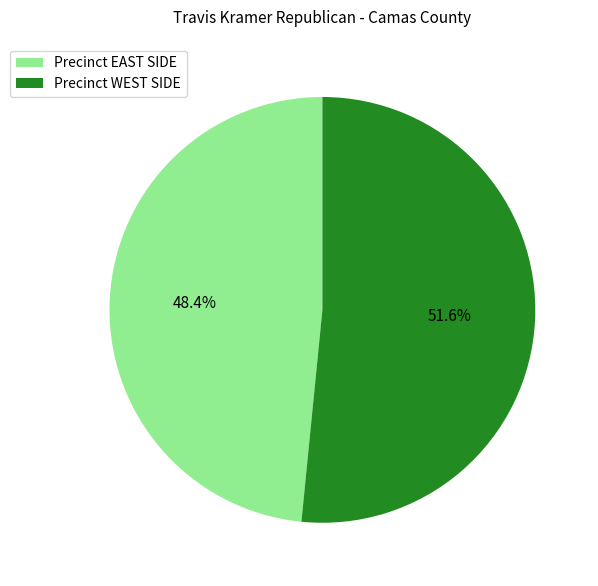

What percentage is the Precinct WEST SIDE slice, to the nearest percent?

52%